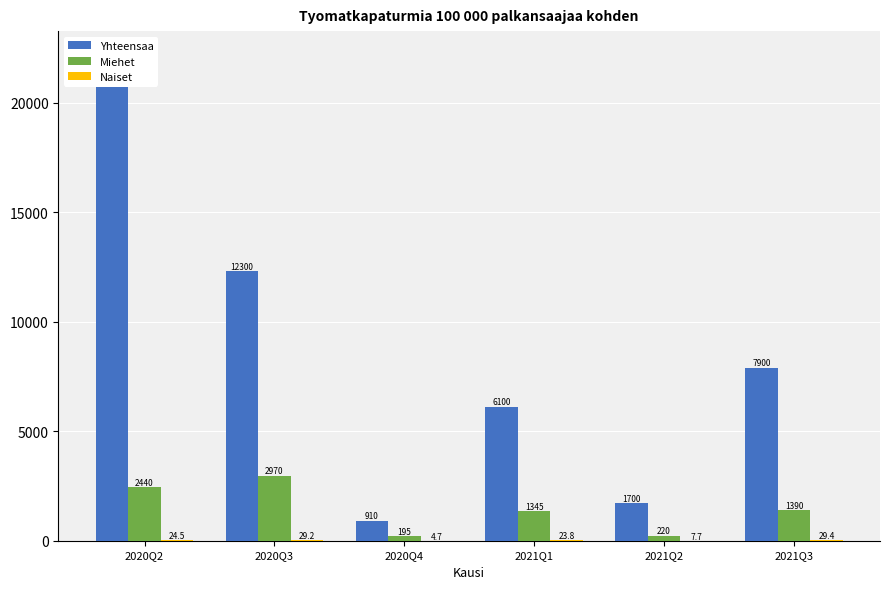

Reading left to right, extract all data points from this chart.

Yhteensaa: 22160.0	12300.0	910.0	6100.0	1700.0	7900.0
Miehet: 2440.0	2970.0	195.0	1345.0	220.0	1390.0
Naiset: 24.5	29.2	4.7	23.8	7.7	29.4